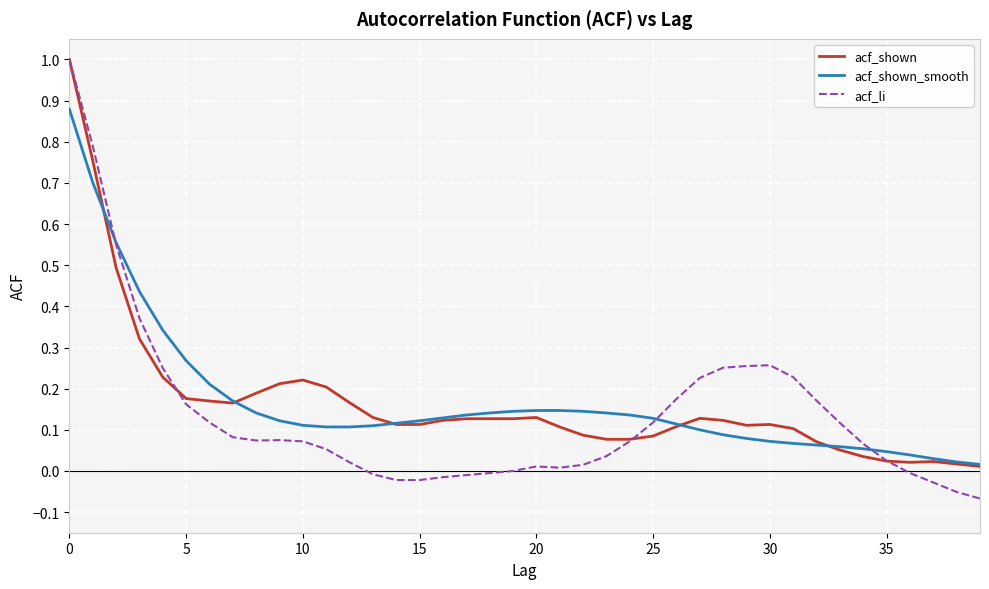

What is the greatest value displayed?

1.0